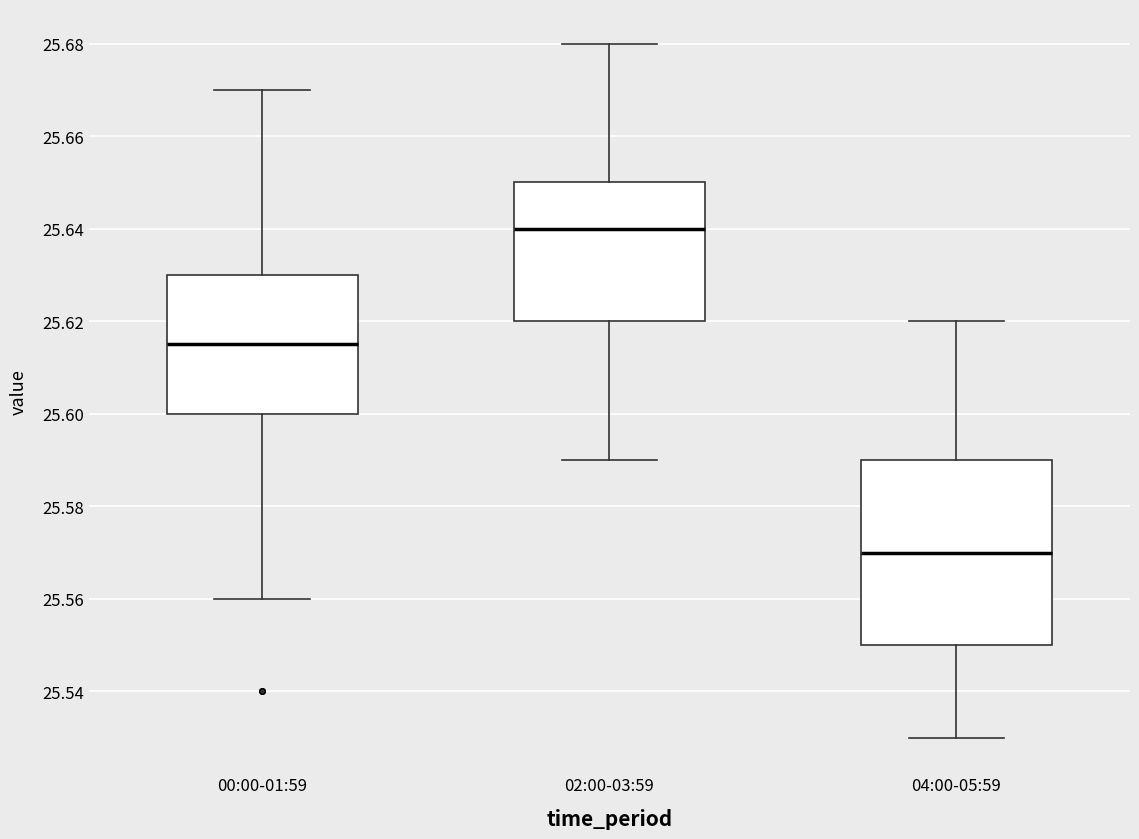

Reading left to right, read every box against the y-axis: the position of its median line, the range the box covers, and the ends of its whiskers. The values are not printed on the chart, so give them approximately, as read against the axis.

00:00-01:59: median 25.616, box 25.600 to 25.630, whiskers 25.560 to 25.670
02:00-03:59: median 25.640, box 25.620 to 25.650, whiskers 25.590 to 25.680
04:00-05:59: median 25.570, box 25.550 to 25.590, whiskers 25.530 to 25.620